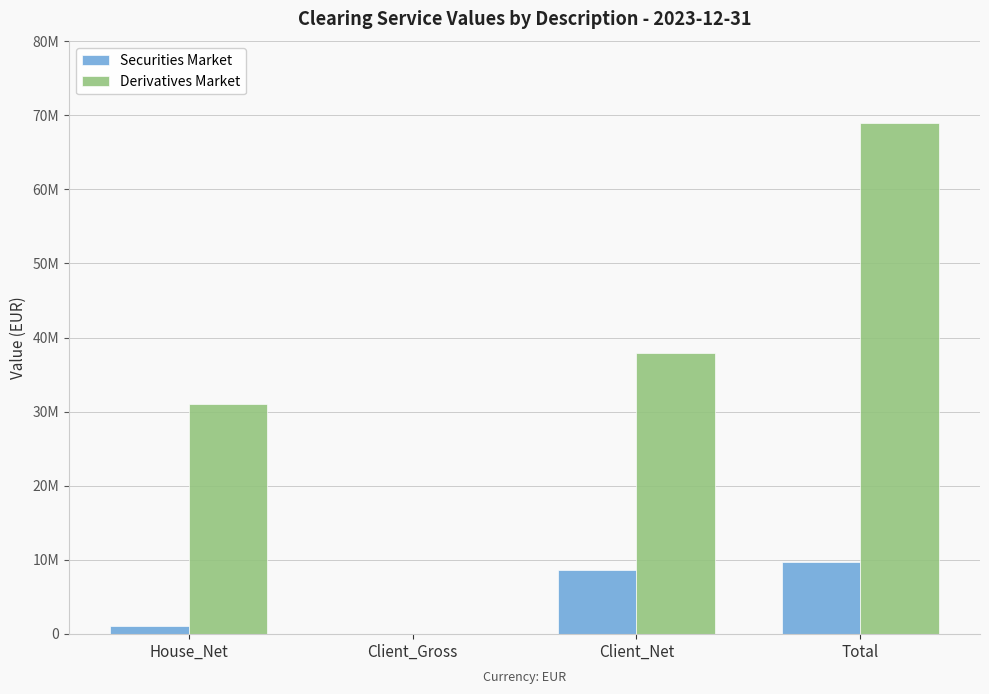

Are the bars horizontal?

No